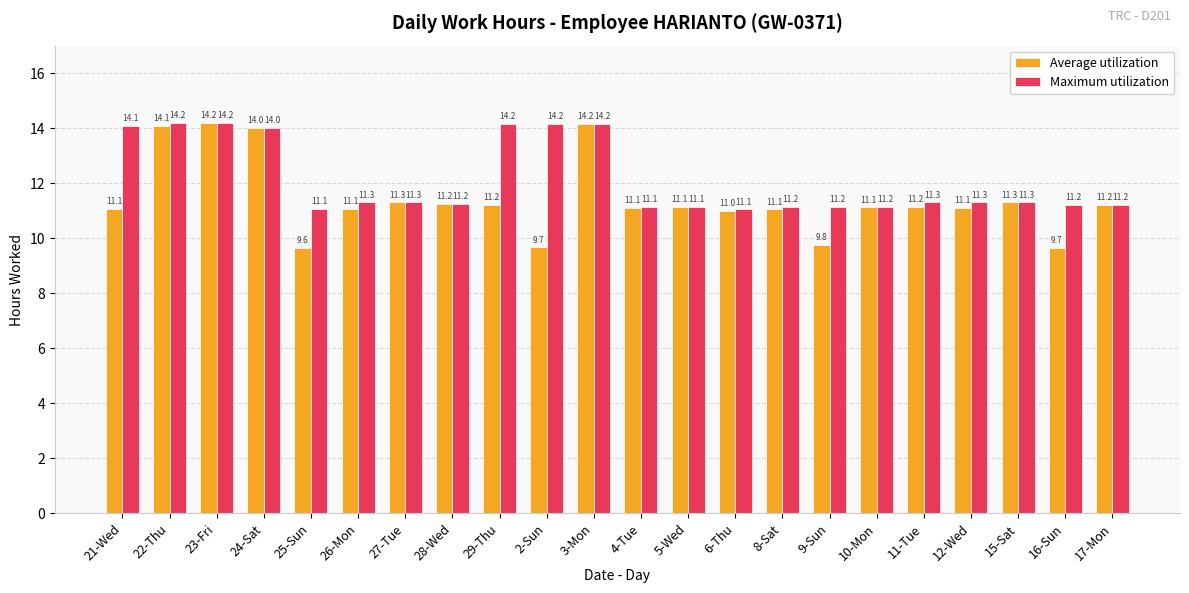

Is it true that Average utilization equals 3.5 at 9-Sun?

False